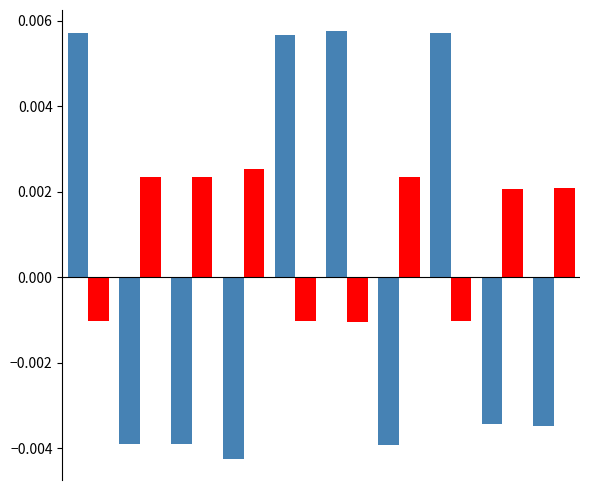

Does the chart contain any negative values?

Yes